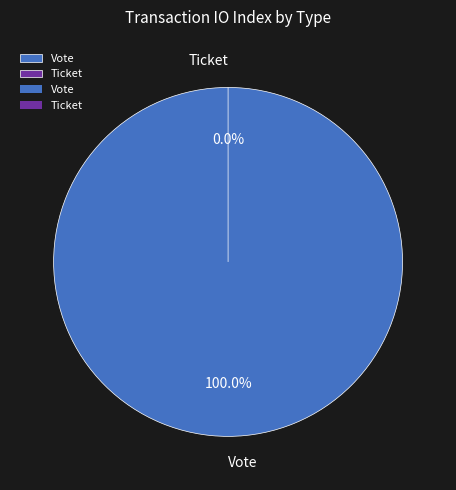

How many segments does this pie chart have?

2